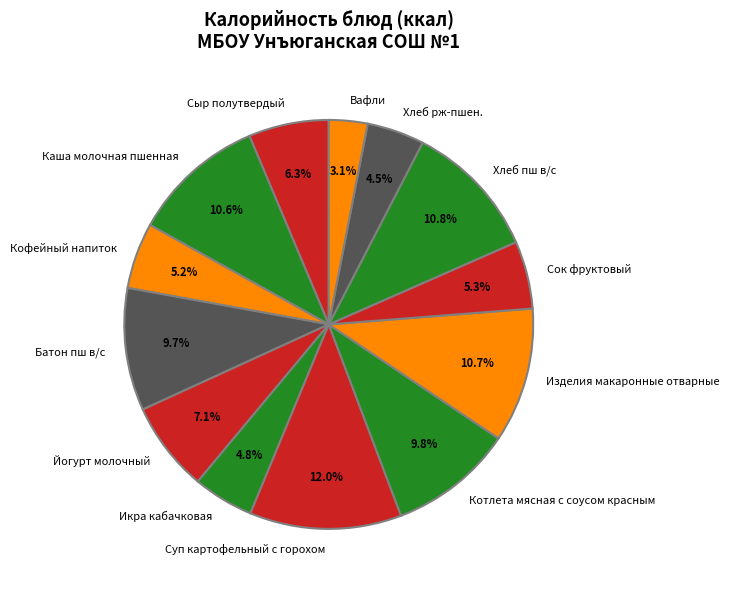

Does any single category account for the majority?

No